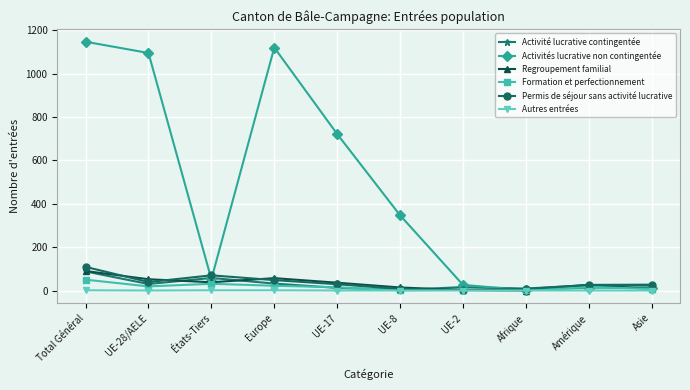

How many values in the Regroupement familial series are below 36?

5